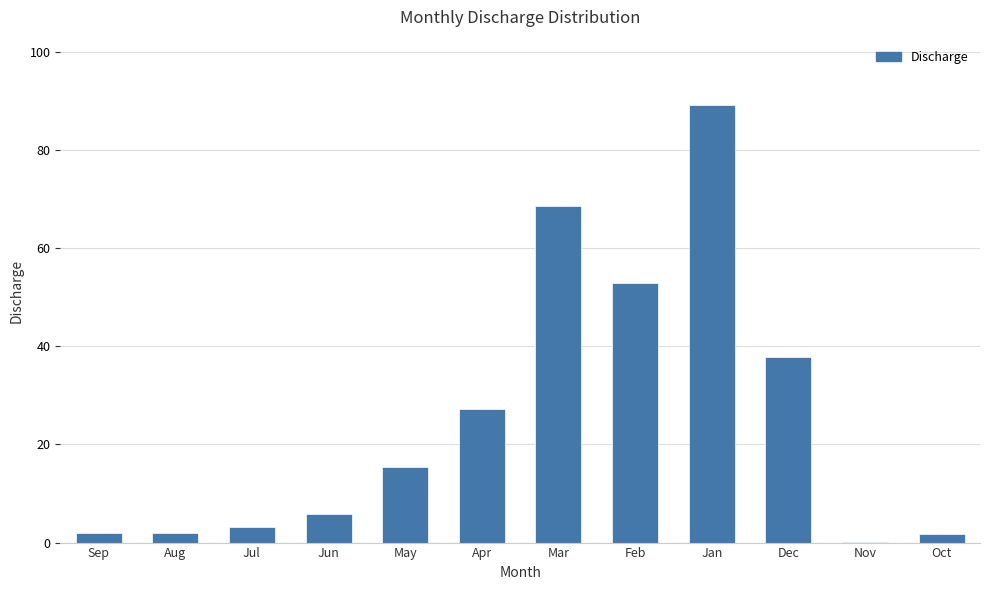

Which category has the highest value across all series?

Jan